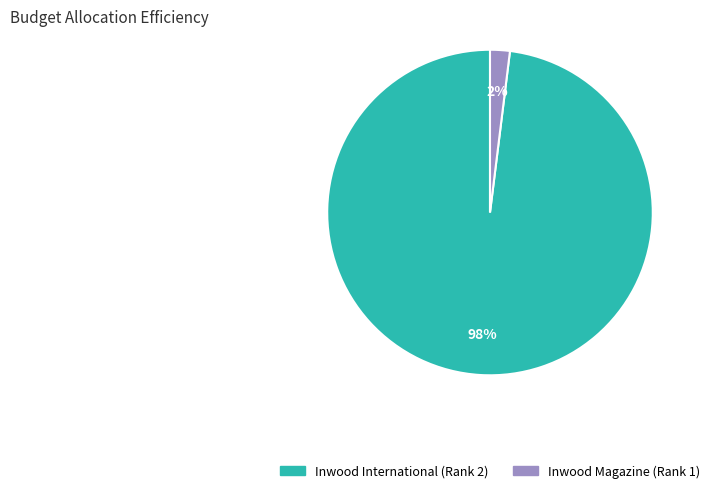

To the nearest percent, what is the difference between the largest and smallest slice percentages?

96%